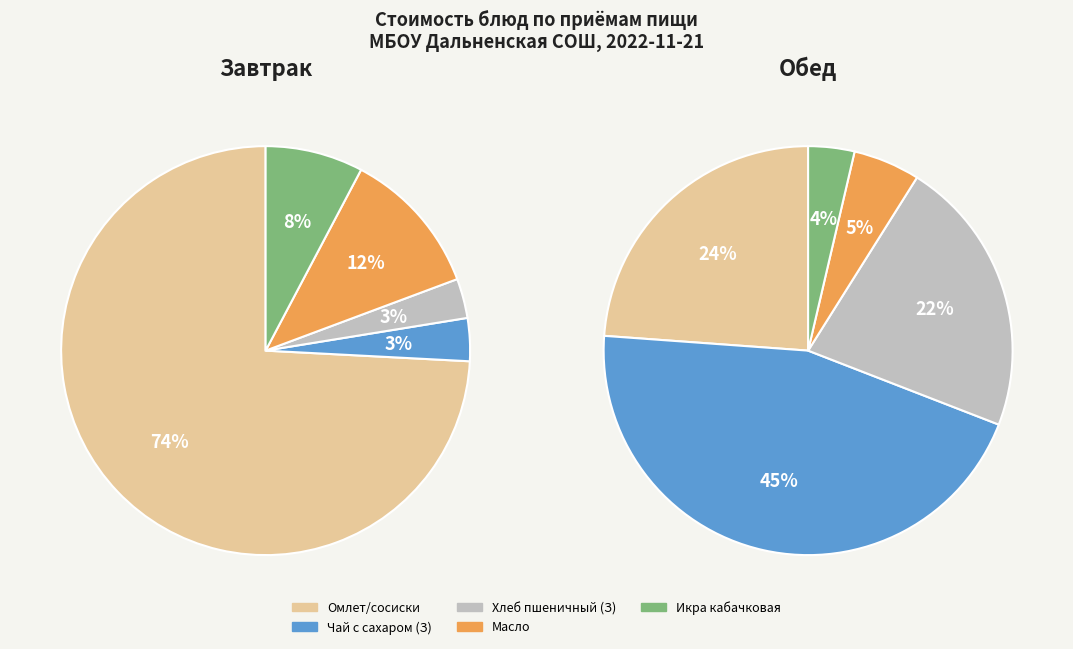

Do Завтрак and 3 together represent more than half of the pie?

Yes